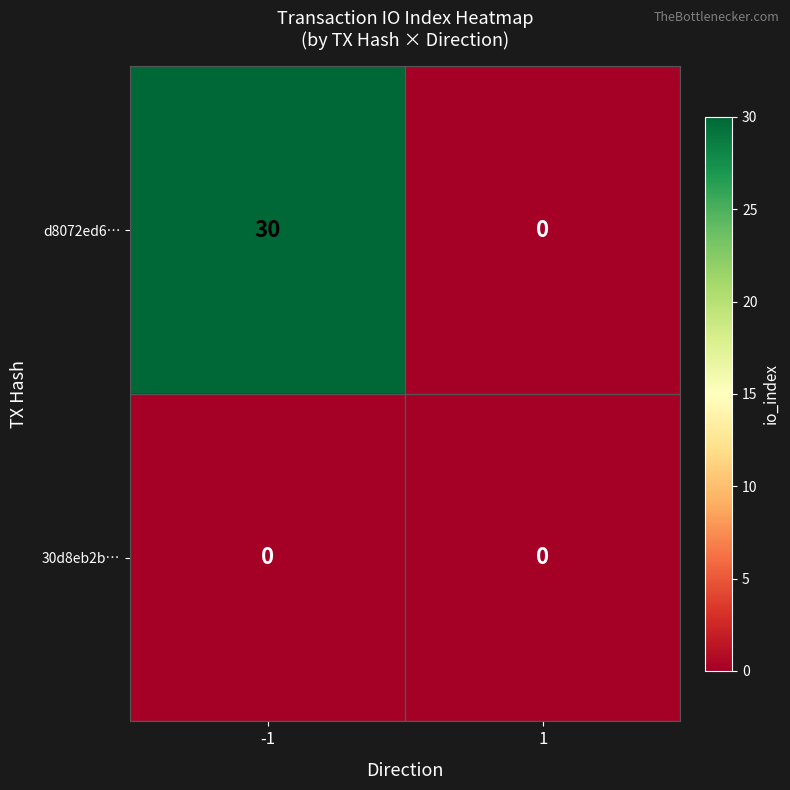

Which series has the largest range (max minus min)?

d8072ed6…